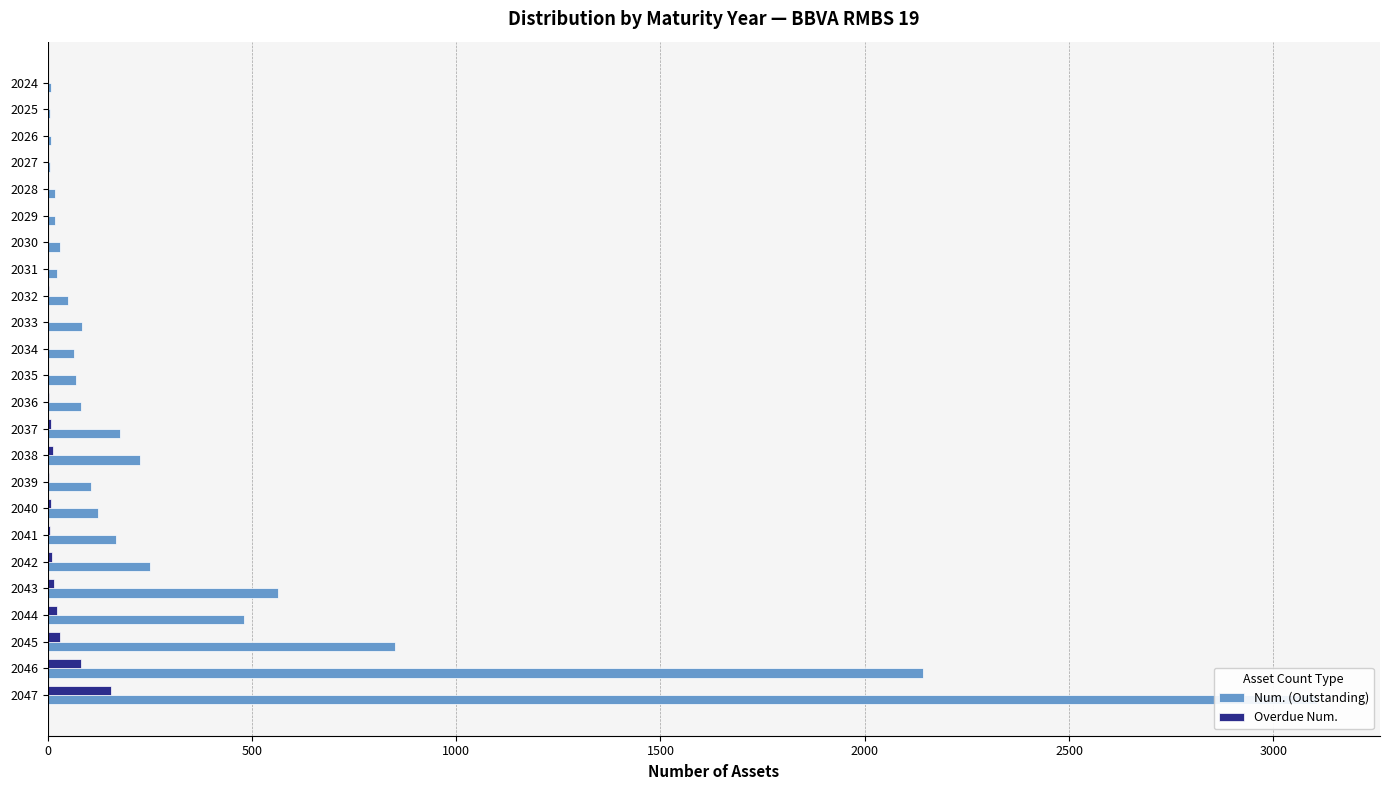

What is the difference between the second highest and second lowest values in the Overdue Num. series?

81